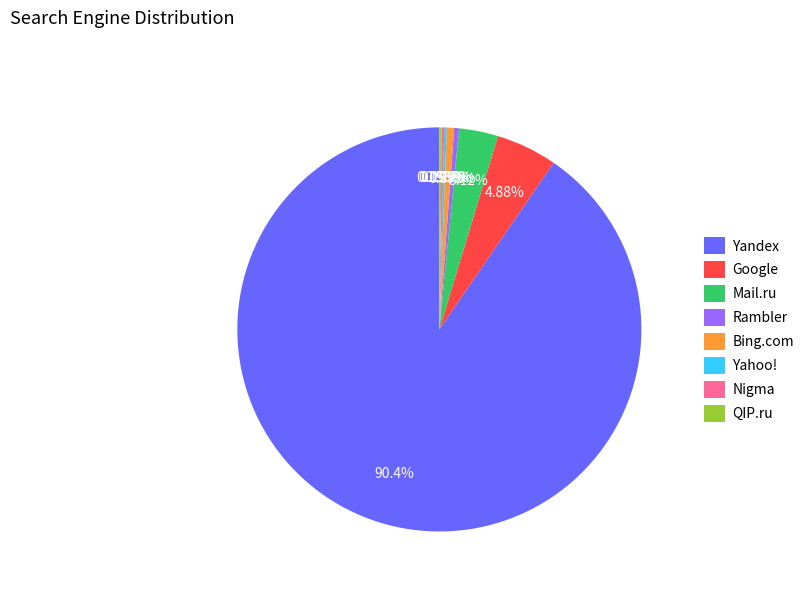

Combined, do Google and Rambler account for over 50%?

No